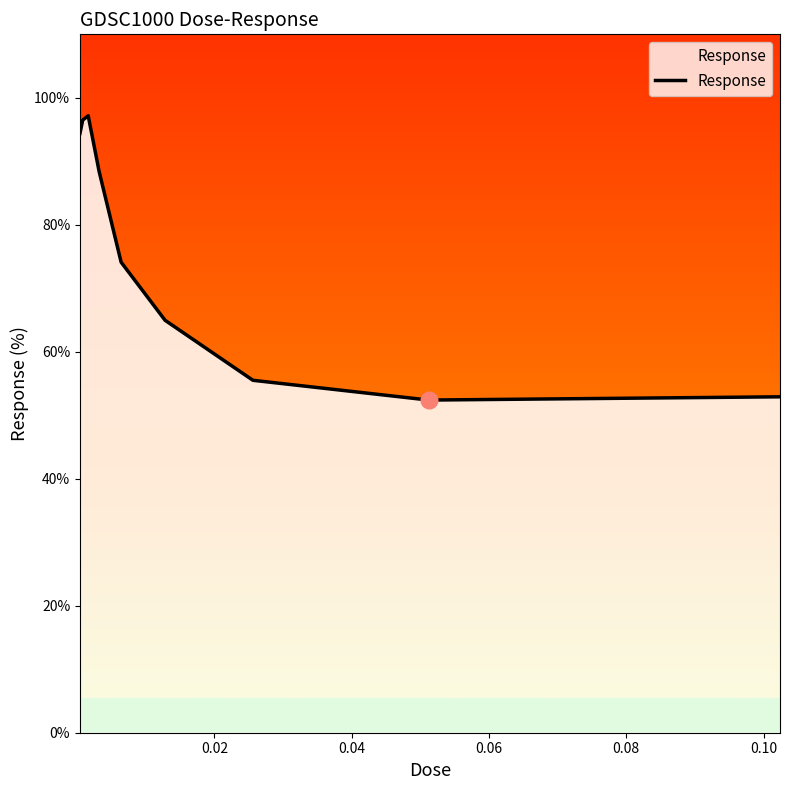

How many values are below 74?

4